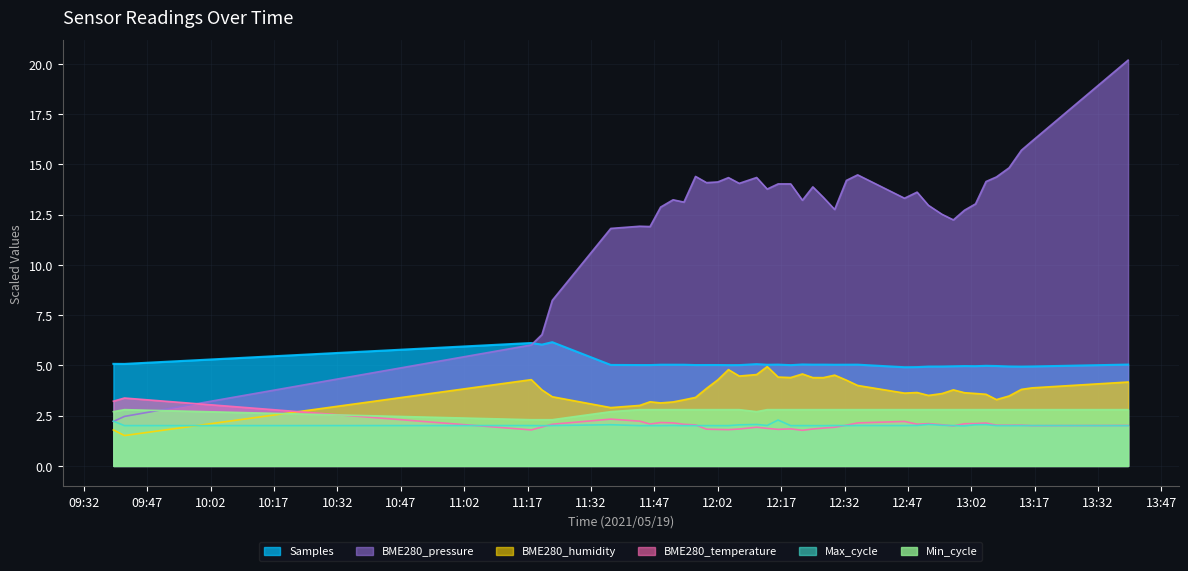

What is the total value across all series at 2021/05/19 13:10:56?

30.1